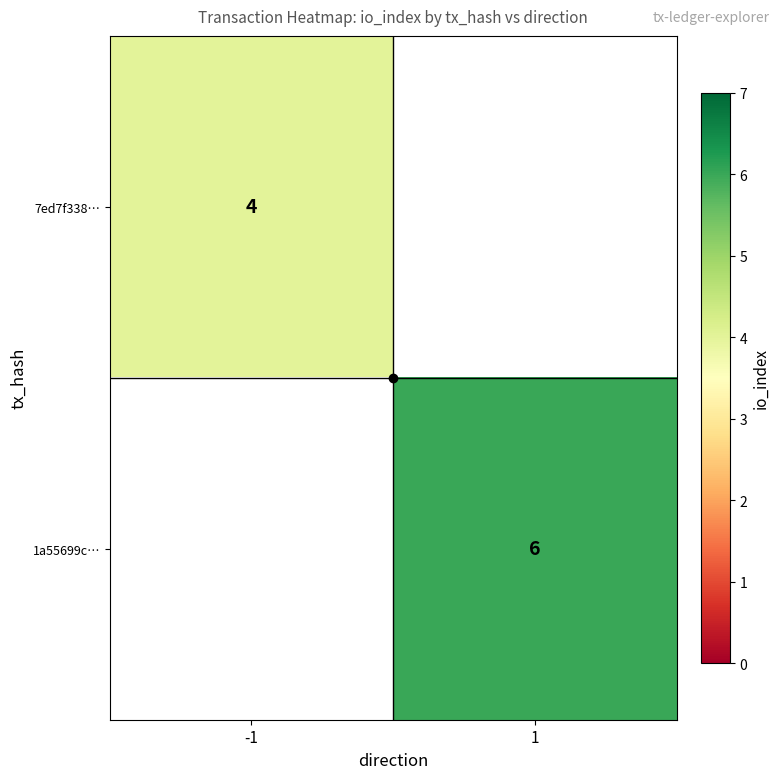

Is it true that 1a55699c… equals 8 at 1?

False